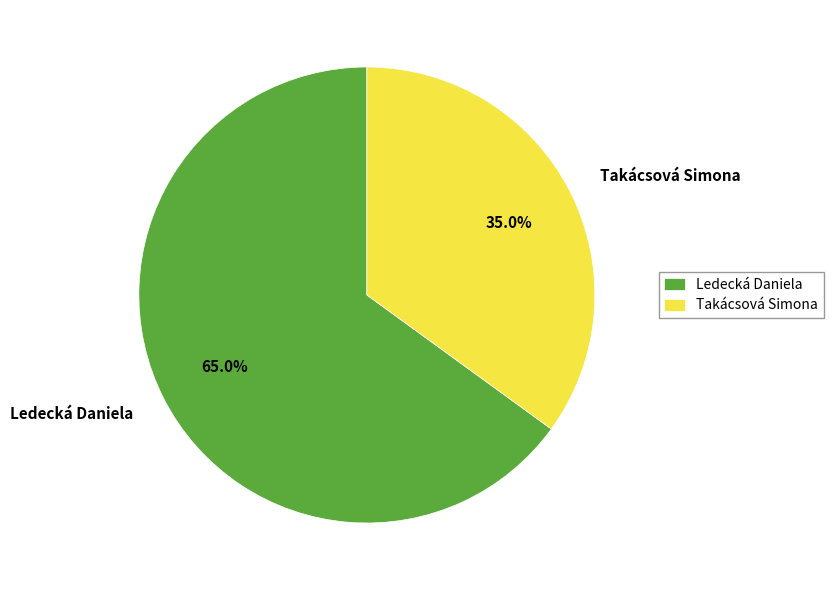

Which has a higher value, Takácsová Simona or Ledecká Daniela?

Ledecká Daniela